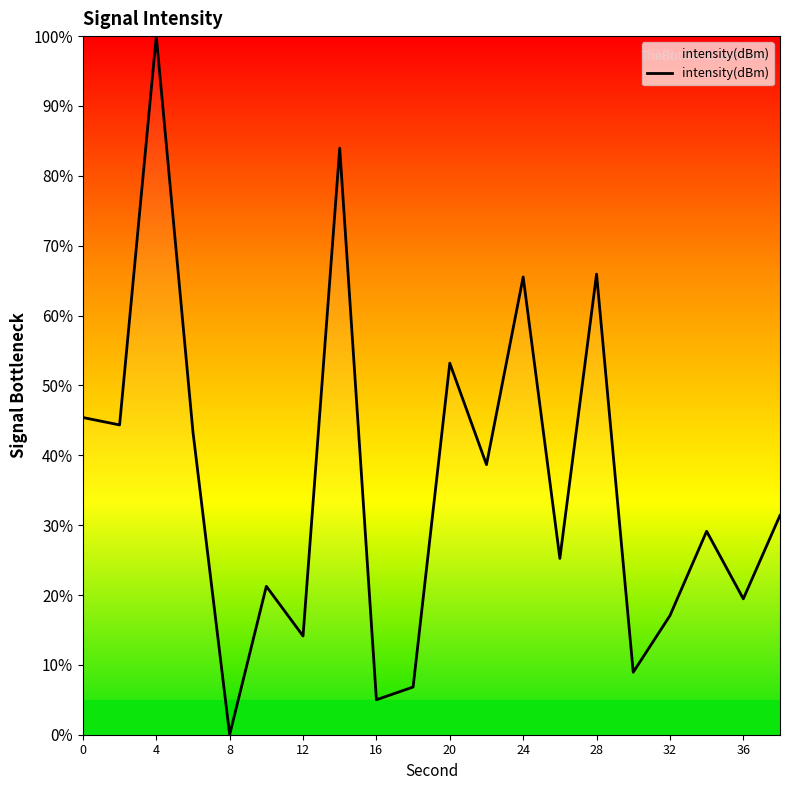

What is the difference between the maximum and minimum values?

100.0